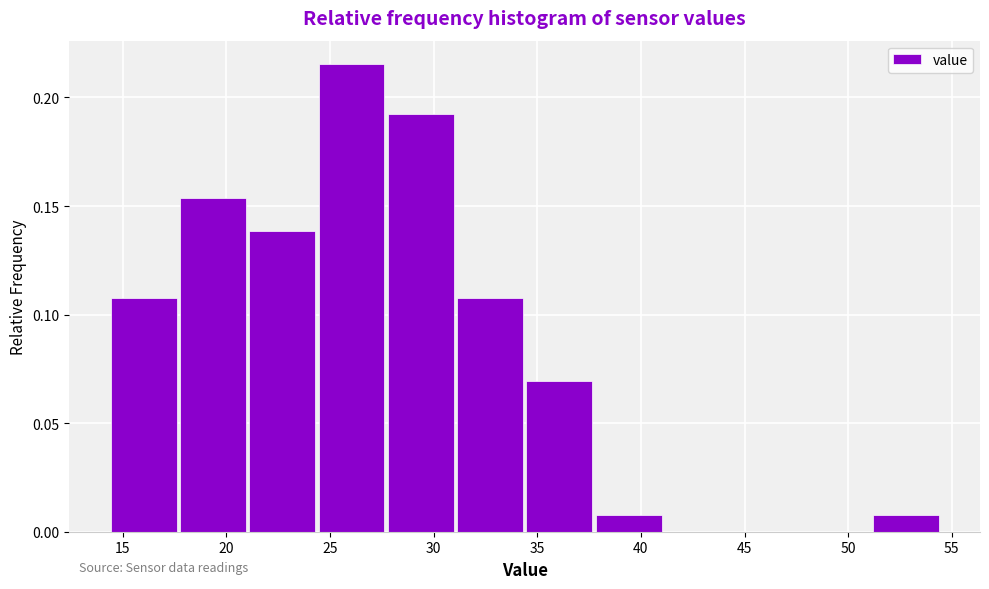

Reading left to right, transcribe this chart: for each bar, give the range it covers on the x-axis and its height. Neither the bar edges nor the heights are printed on the chart, so give them approximately, as read against the axes.

14.5 to 18.0: 0.110
18.0 to 21.0: 0.155
21.0 to 24.5: 0.140
24.5 to 28.0: 0.215
28.0 to 31.0: 0.190
31.0 to 34.5: 0.110
34.5 to 38.0: 0.070
38.0 to 41.0: 0.010
41.0 to 44.5: 0
44.5 to 48.0: 0
48.0 to 51.0: 0
51.0 to 54.5: 0.010